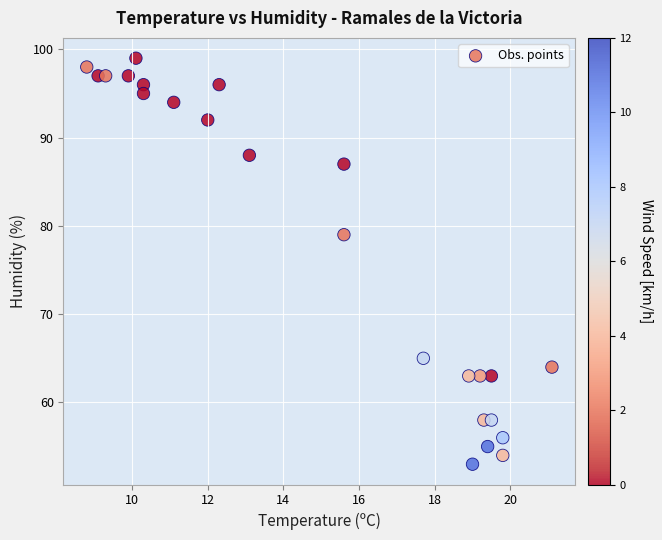

What Y value in the scatter plot is closest to 76?

79